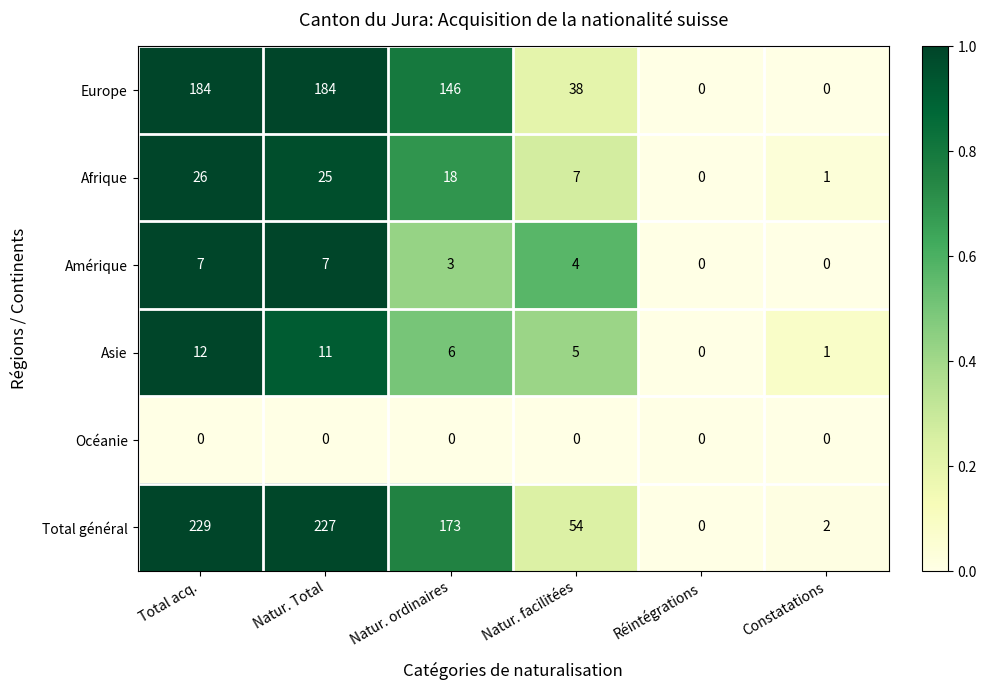

Which series changed the most between Natur. ordinaires and Constatations?

Total général